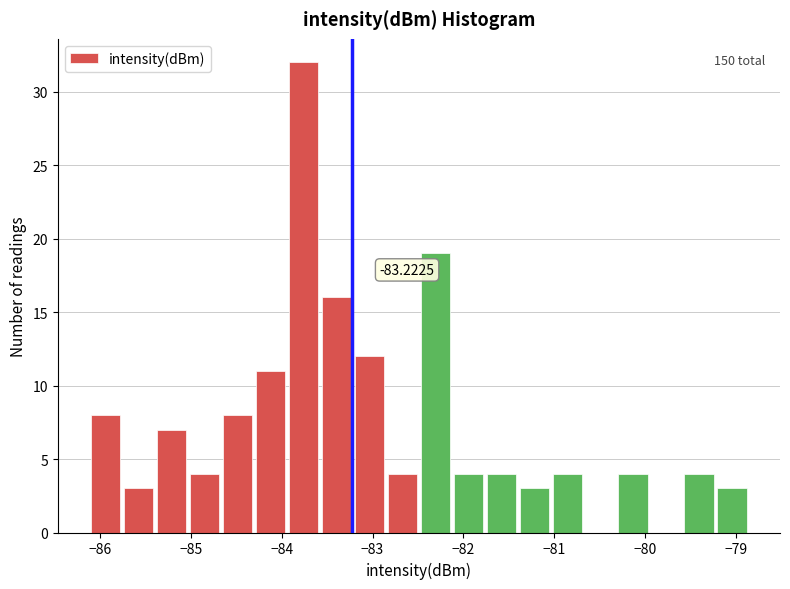

Read against the x-axis, roughly where is the centre of the tallest bar?

-83.8